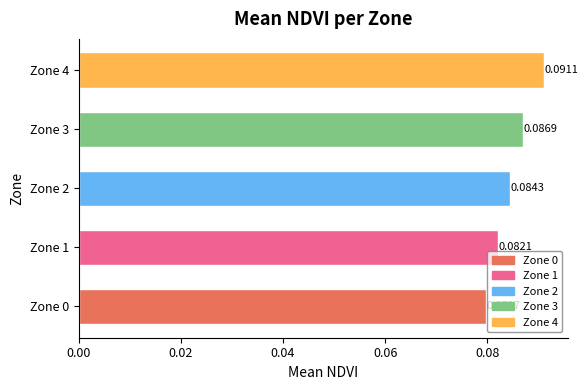

The chart shows a value of 0.0 at Zone 3. True or false?

False